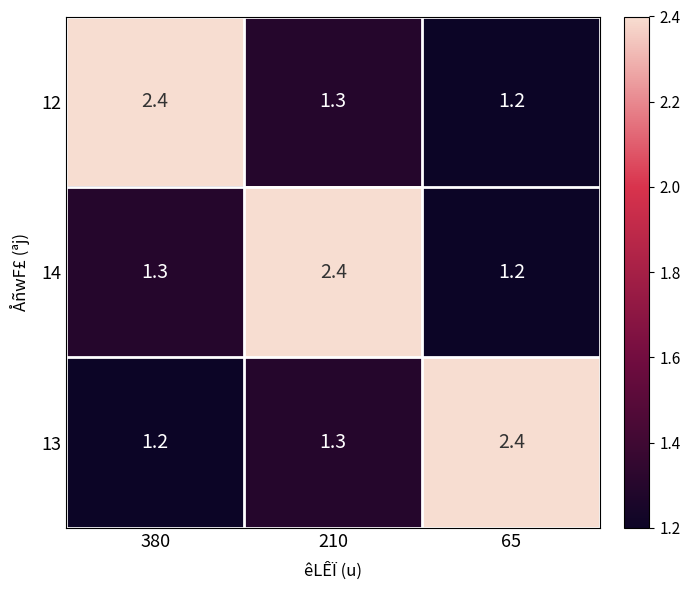

Between 210 and 65, which series saw the biggest shift?

14